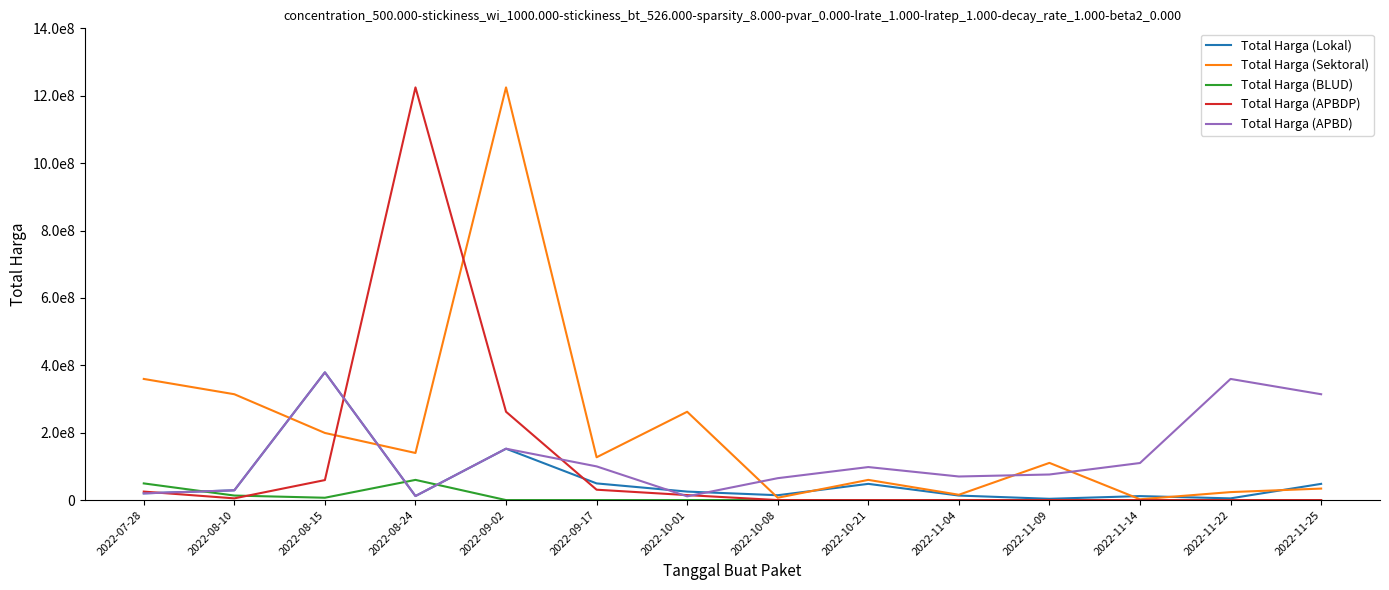

What are all the series names shown in the legend?

Total Harga (Lokal), Total Harga (Sektoral), Total Harga (BLUD), Total Harga (APBDP), Total Harga (APBD)